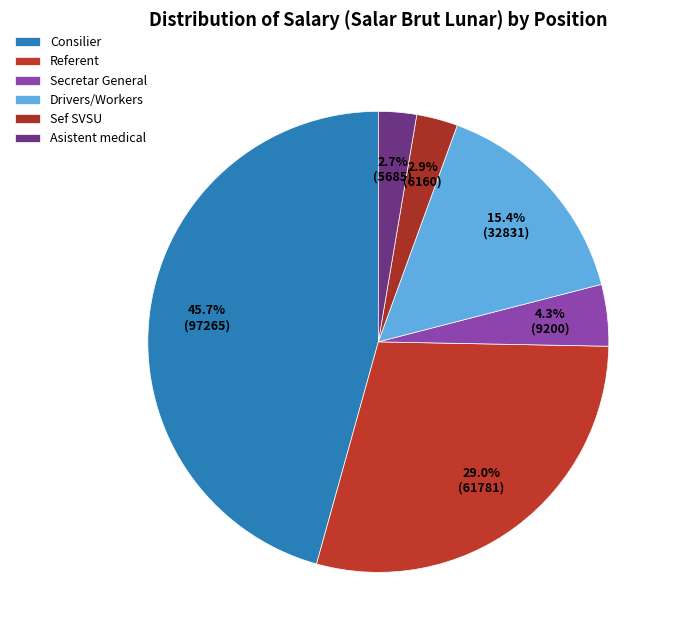

How many segments does this pie chart have?

6